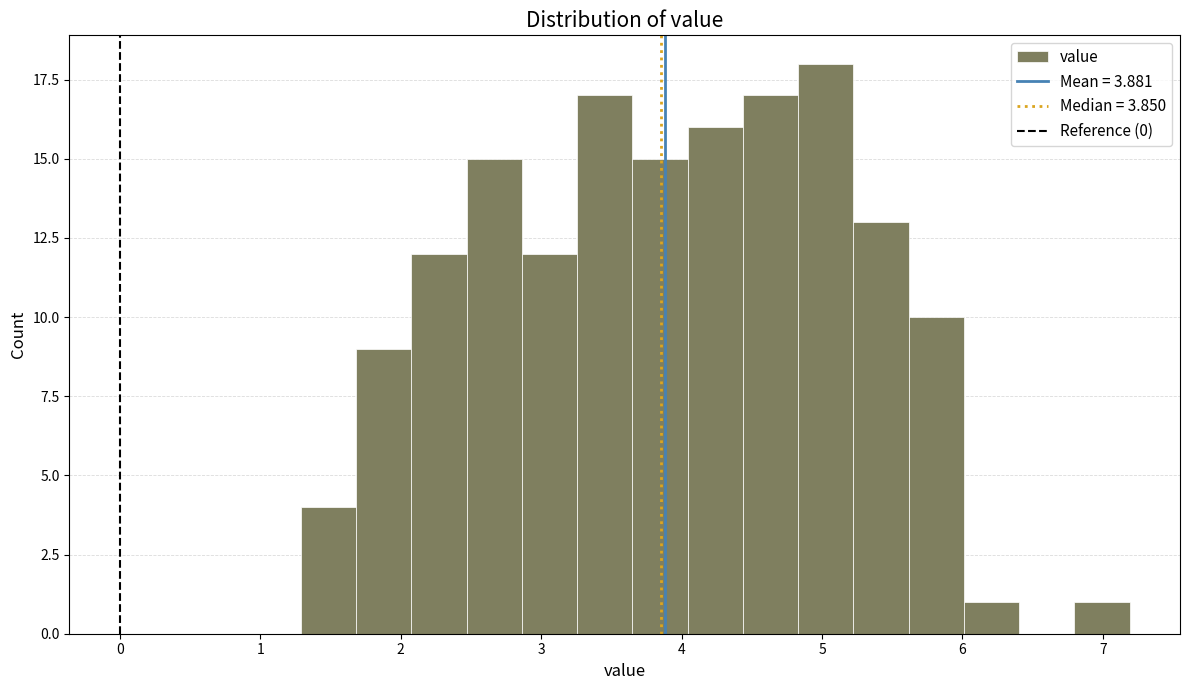

Around what value on the x-axis is the tallest bar? Give the approximate position of its centre, as read against the axis.

5.0